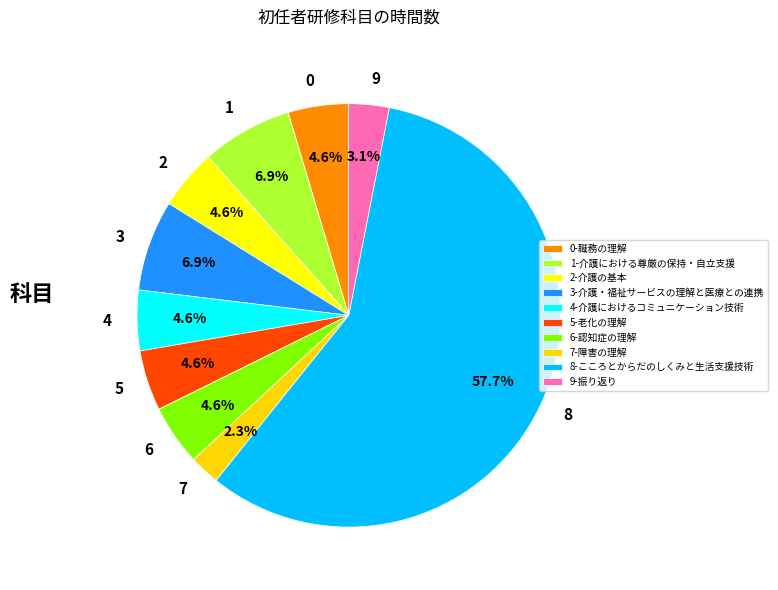

Is there a majority slice in this chart?

Yes